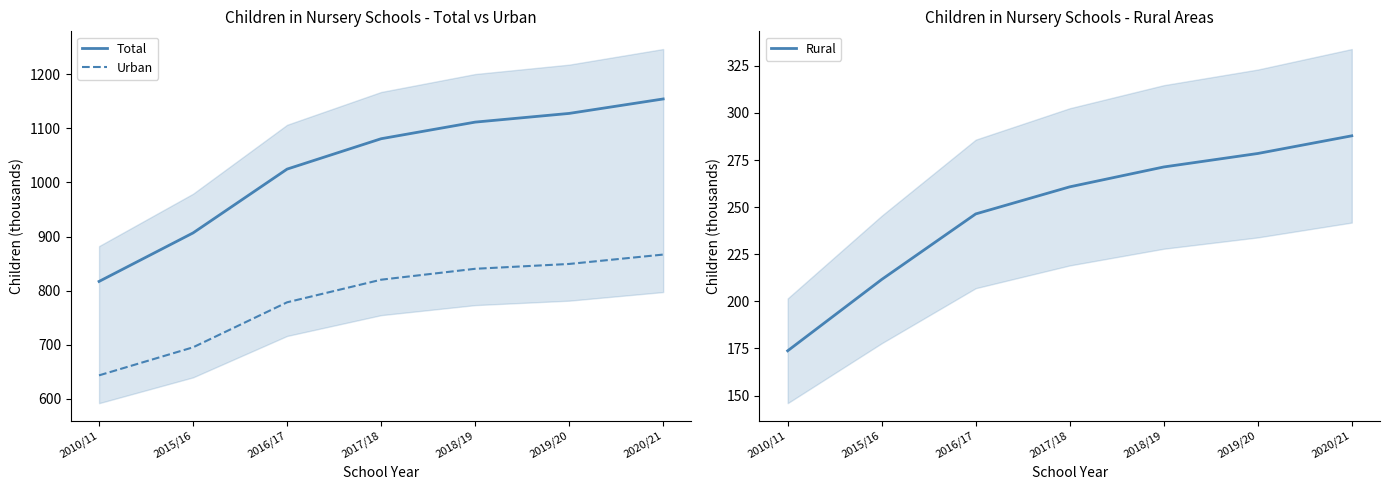

What is the total value across all series at 2019/20?

2255.4